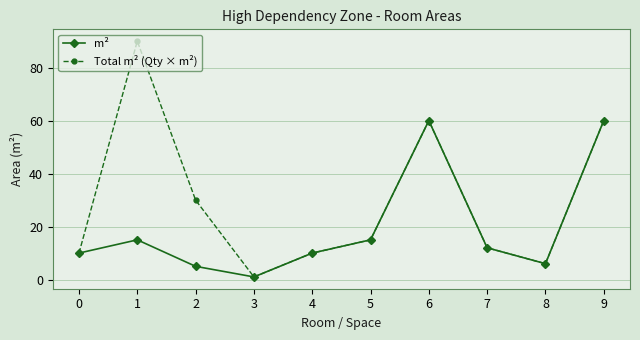

Which series has the widest spread of values?

Total m² (Qty × m²)